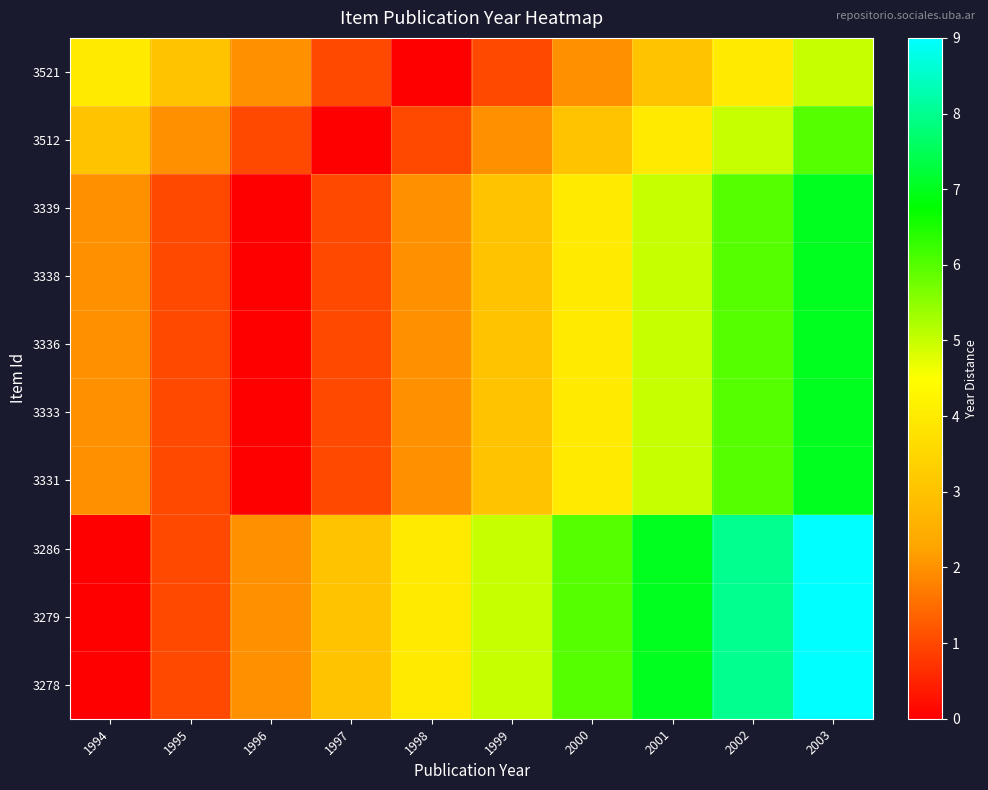

List the series in order of their peak value, highest first.

3286, 3279, 3278, 3339, 3338, 3336, 3333, 3331, 3512, 3521